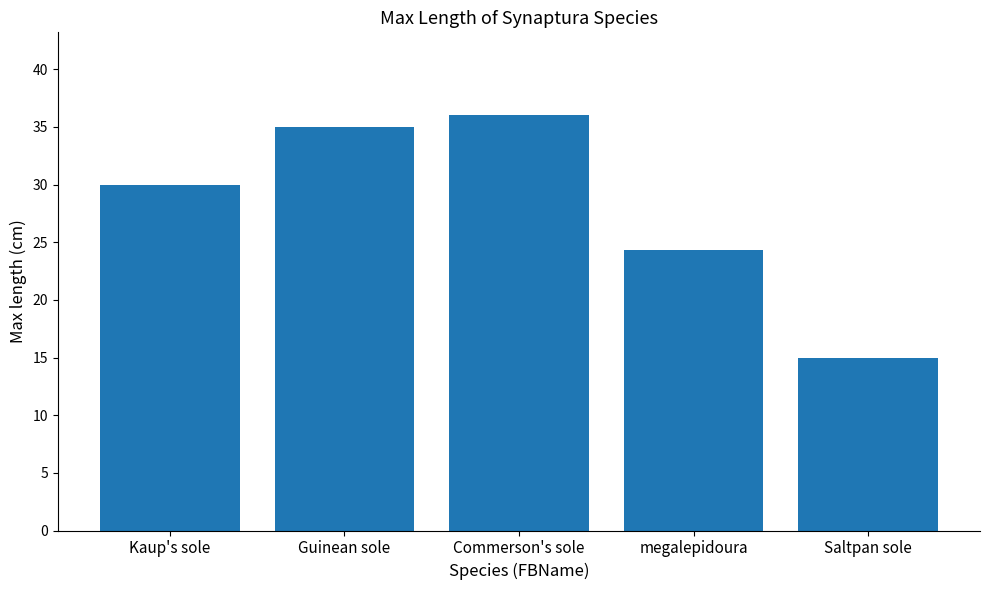

Approximately how many times larger is the value at Commerson's sole compared to Kaup's sole?

1.2